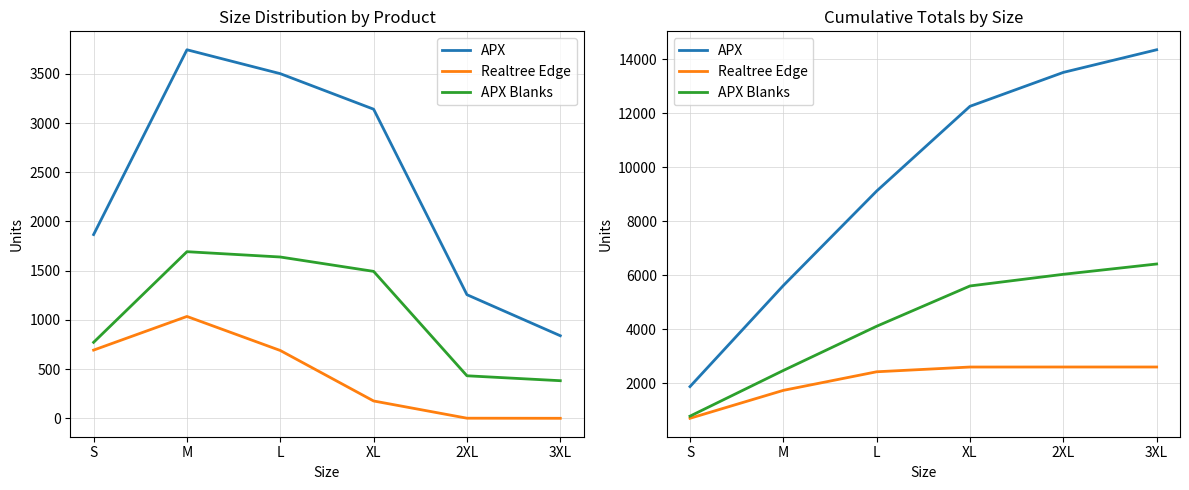

Which series changed the most between M and XL?

APX